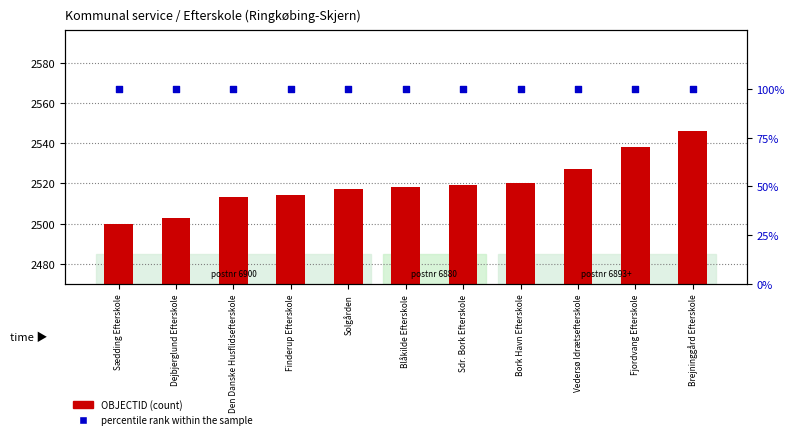

Which series contains the highest Y value?

OBJECTID